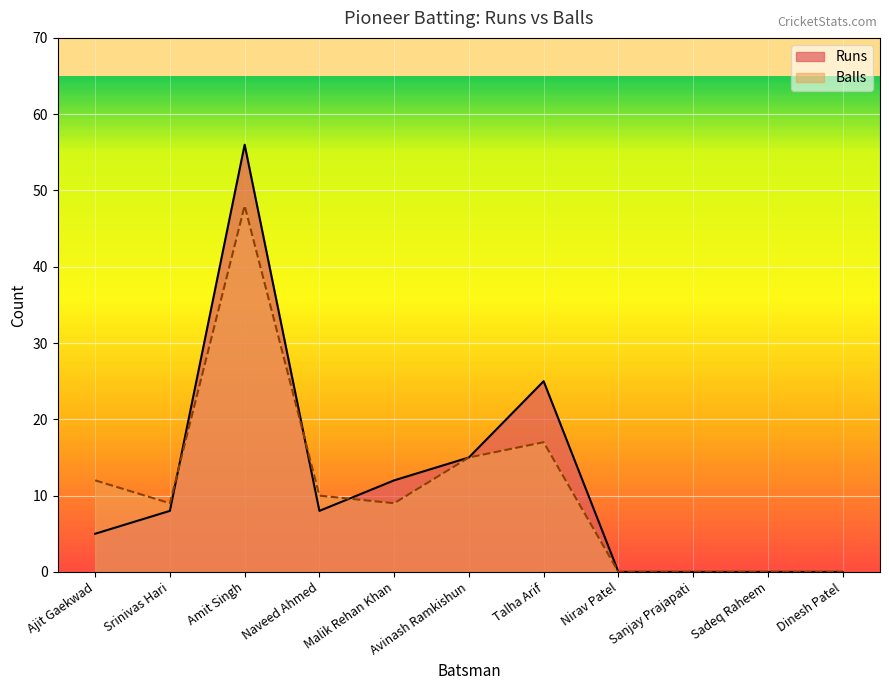

In Balls, how many points are lower than both neighbors (excluding endpoints)?

2